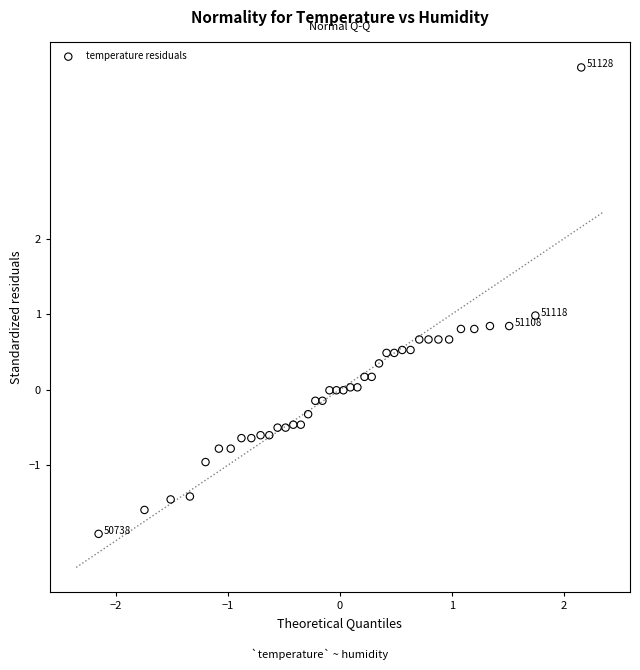

What is the range of Y values (max minus min)?

6.2